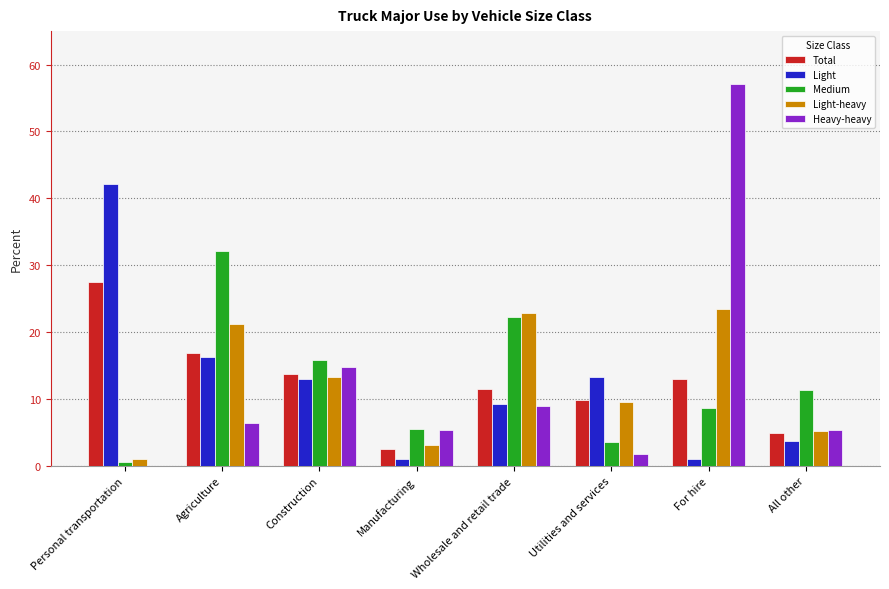

Which series changed the most between Agriculture and All other?

Medium